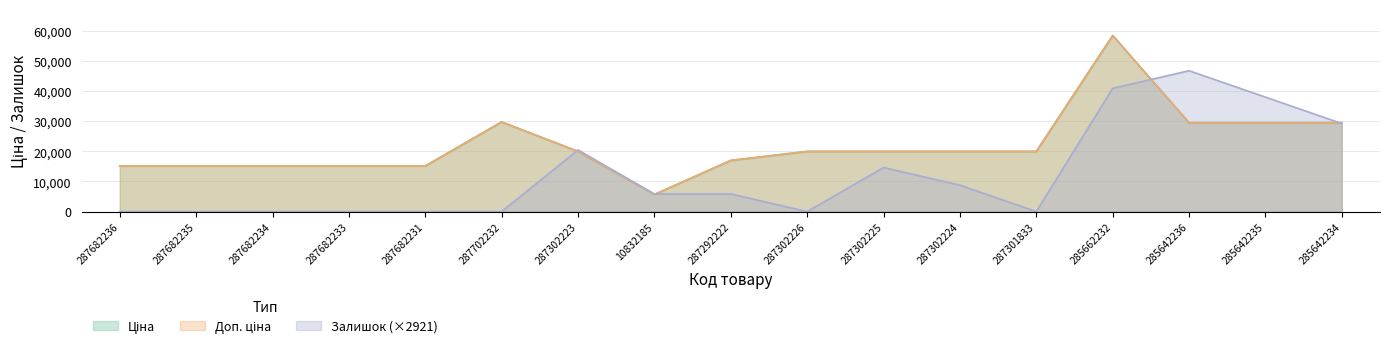

At which category does Ціна reach its first local peak?

287702232